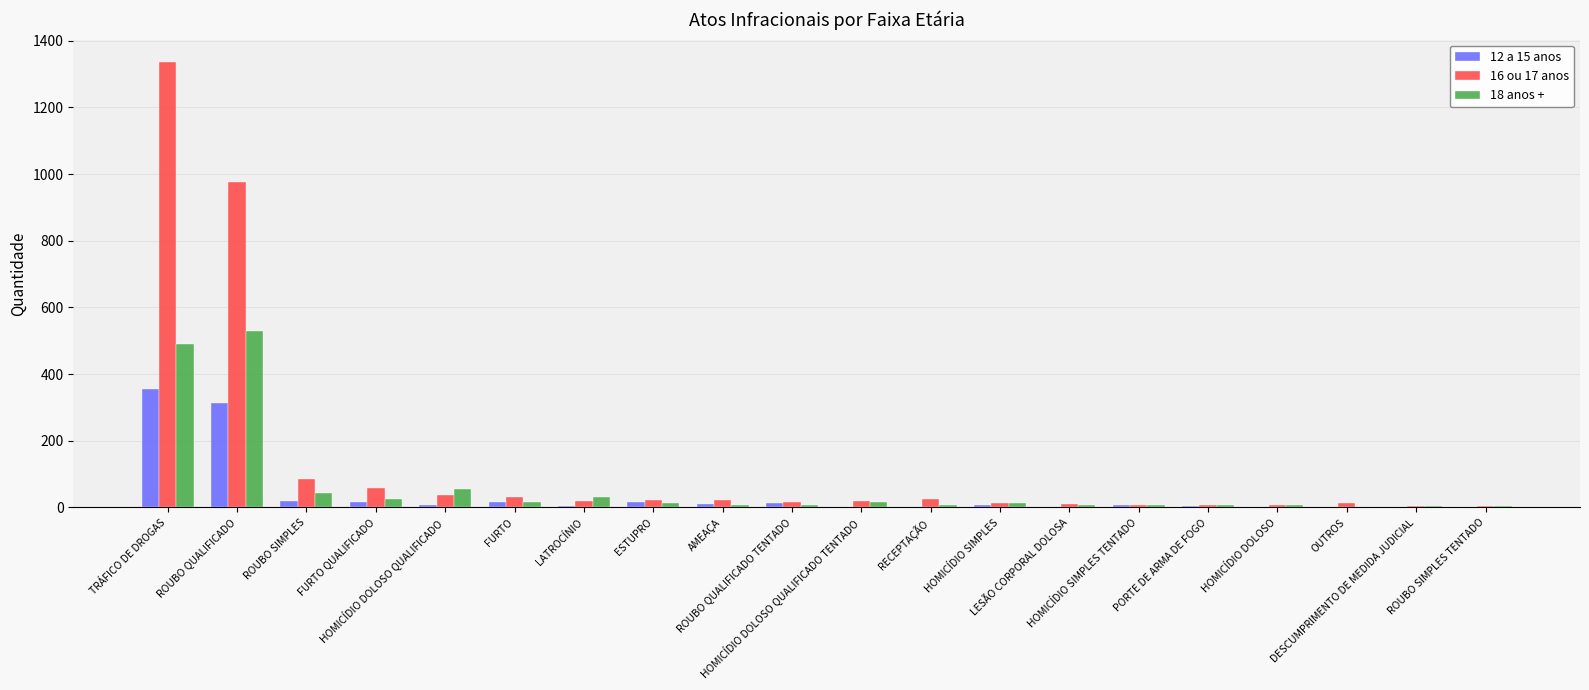

Is it true that 16 ou 17 anos equals 6 at HOMICÍDIO DOLOSO?

True